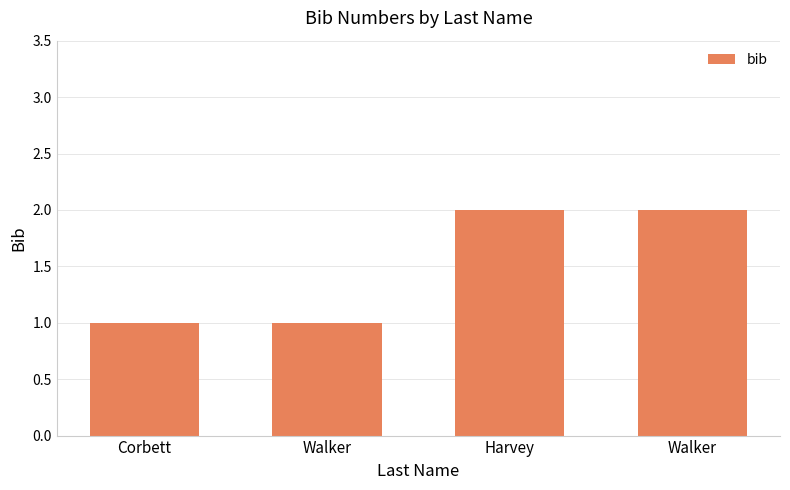

How many bars are there in total?

4